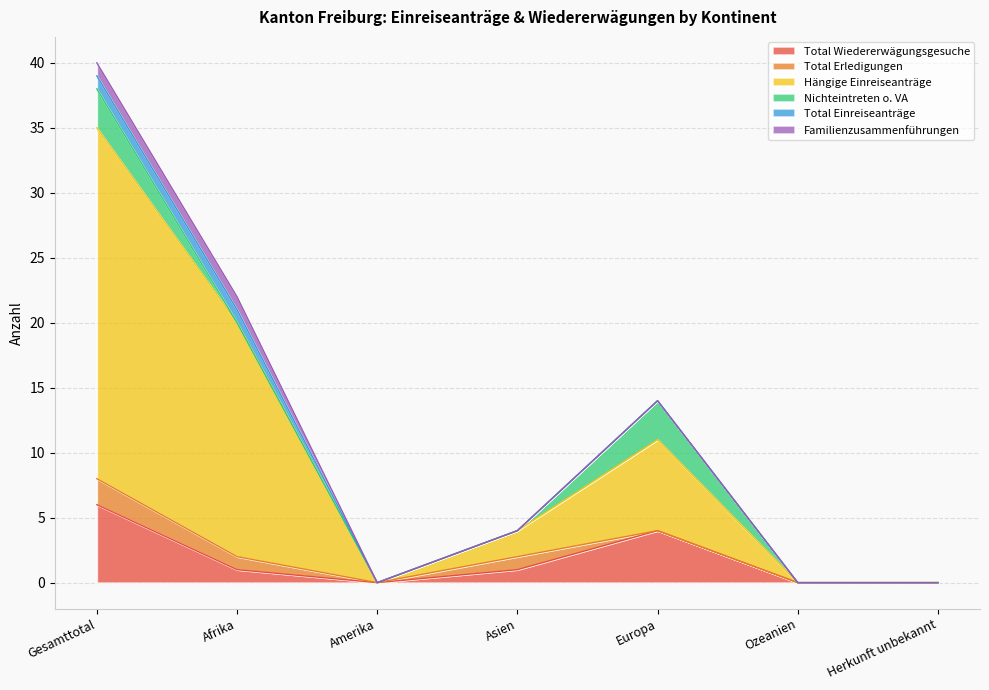

Is it true that Total Wiedererwägungsgesuche equals 1 at Asien?

True